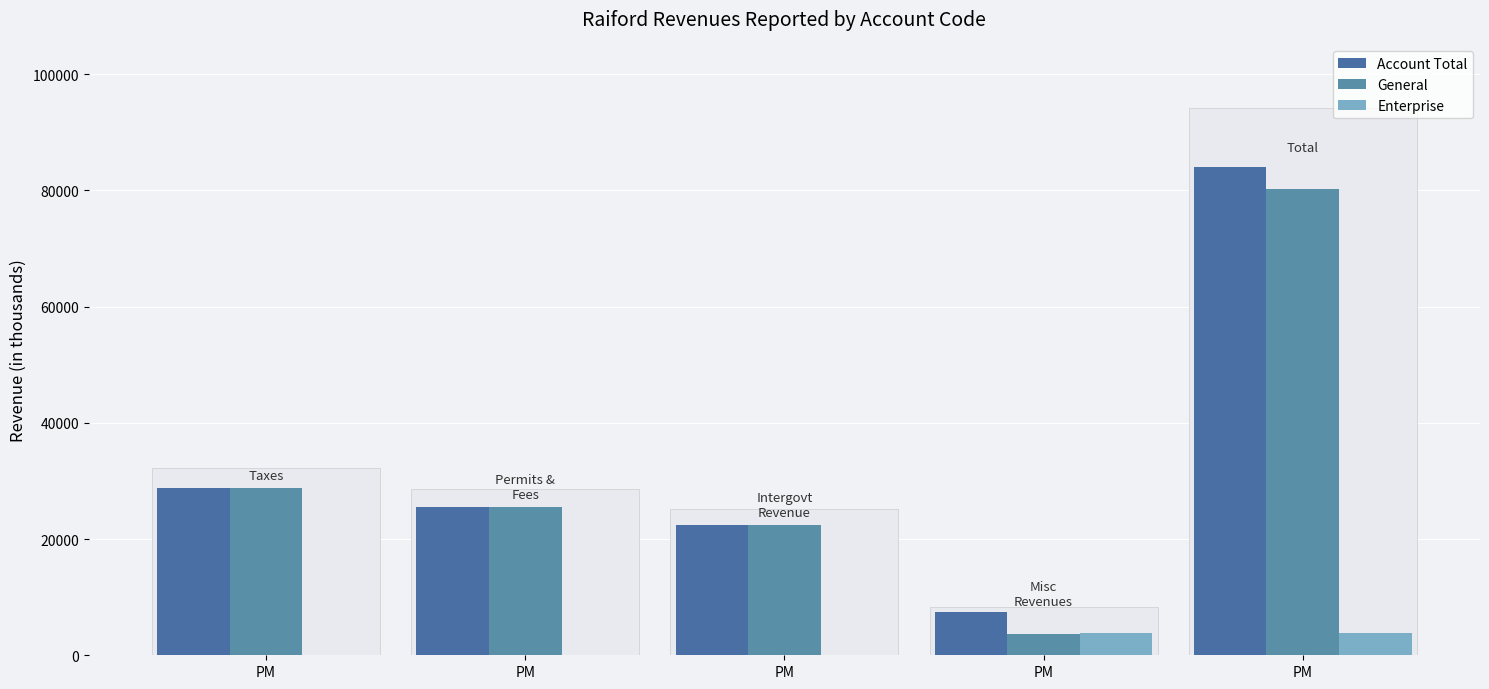

How many series are shown in this chart?

3